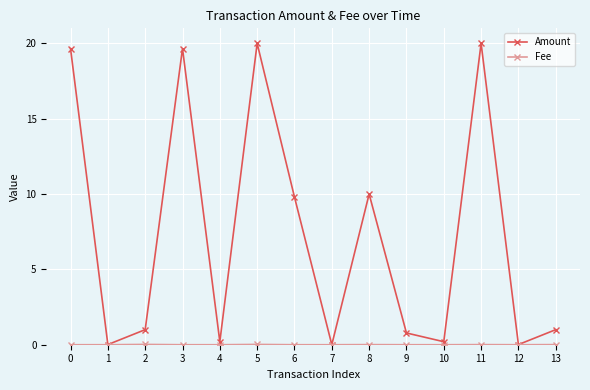

What is the greatest value displayed?

20.0